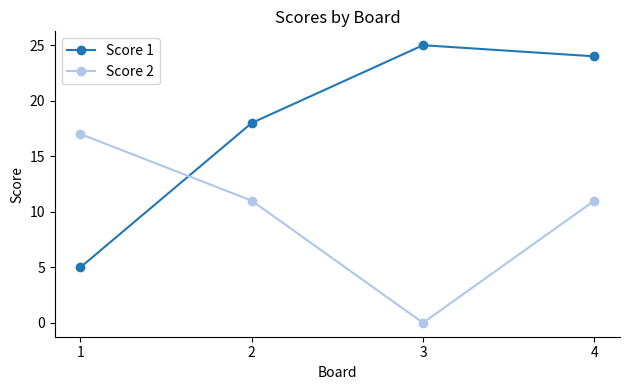

Reading right to left, list all the values displayed in this chart.

Score 1: 4=24	3=25	2=18	1=5
Score 2: 4=11	3=0	2=11	1=17